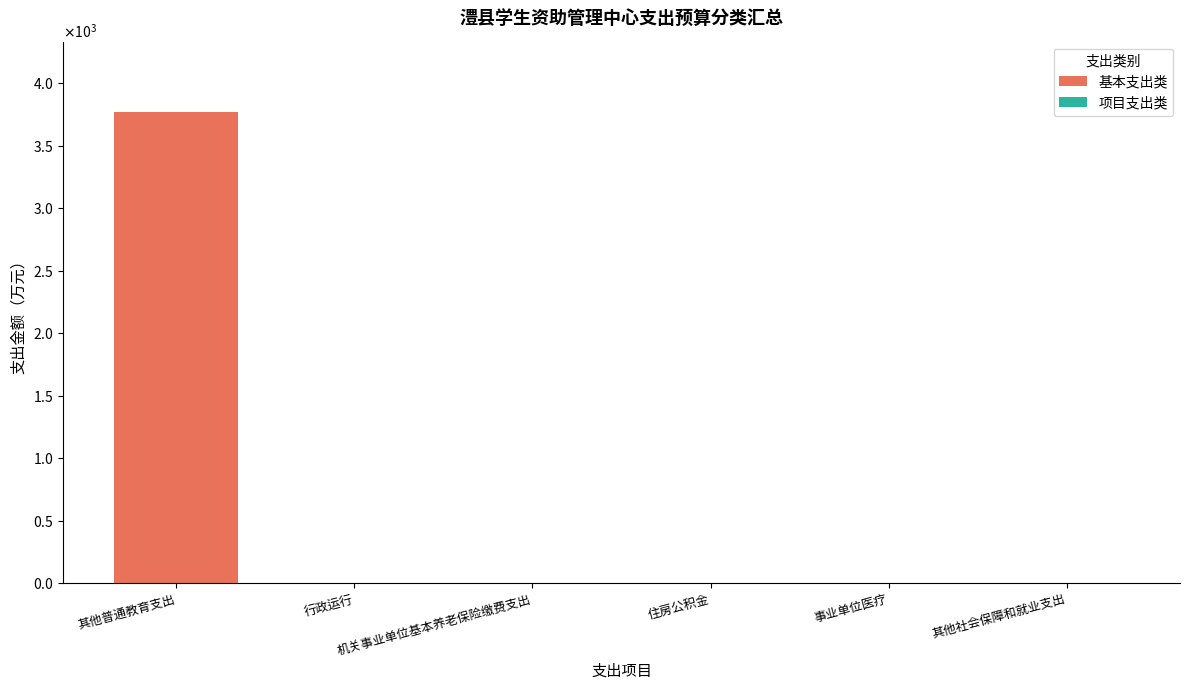

At which label does the data first exceed 4?

其他普通教育支出